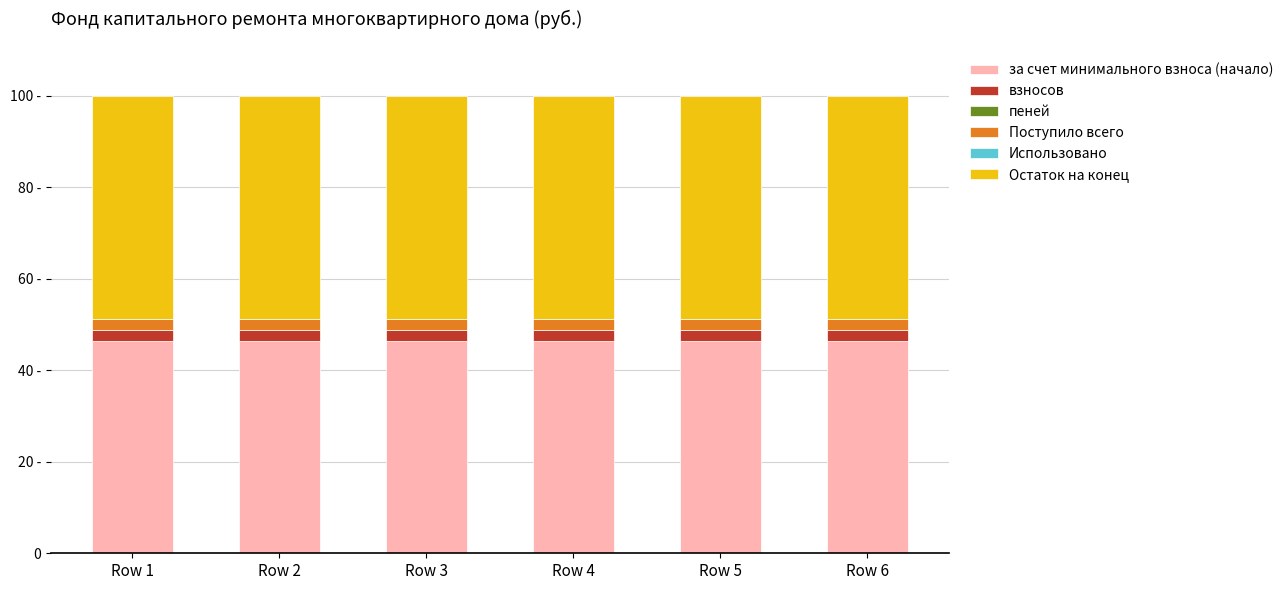

What is the approximate value of за счет минимального взноса (начало) at Row 4?

46.5